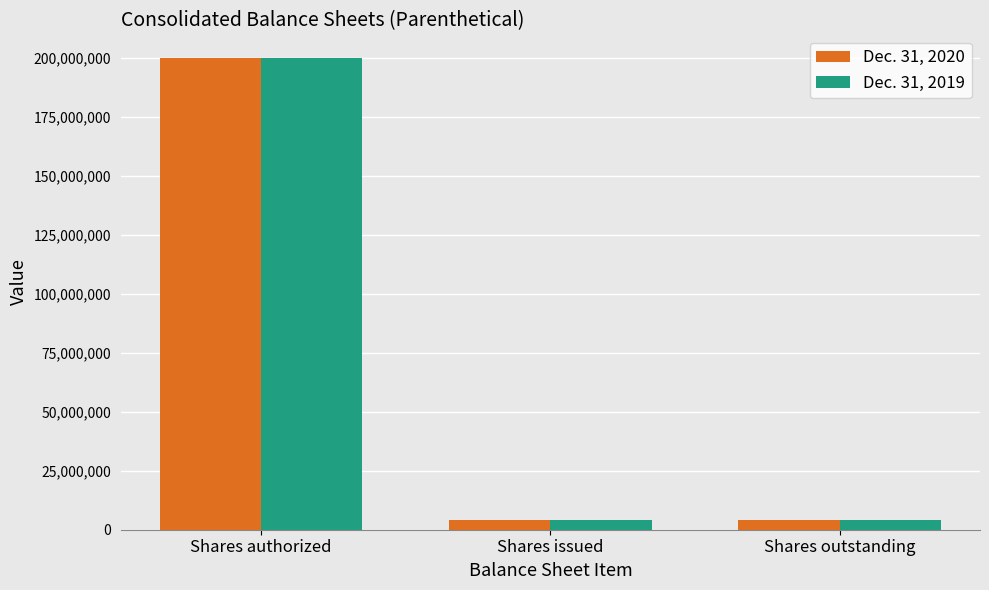

What is the difference between the maximum and minimum values in the Dec. 31, 2020 series?

195813562